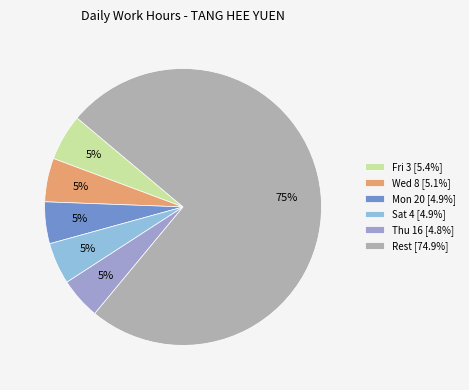

How many slices are in this pie chart?

6